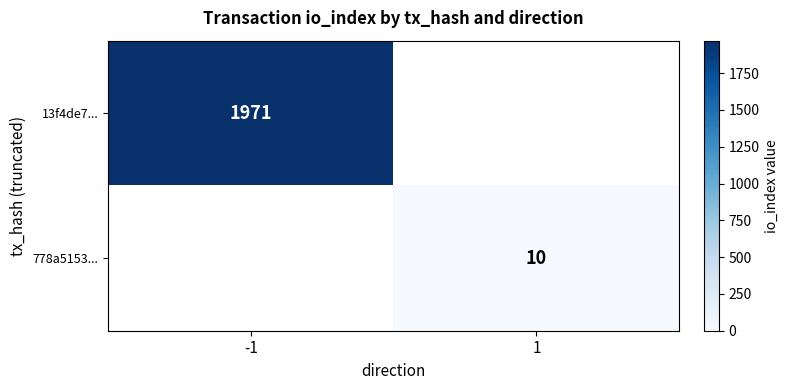

The 13f4de7... series shows 1971 at -1. True or false?

True